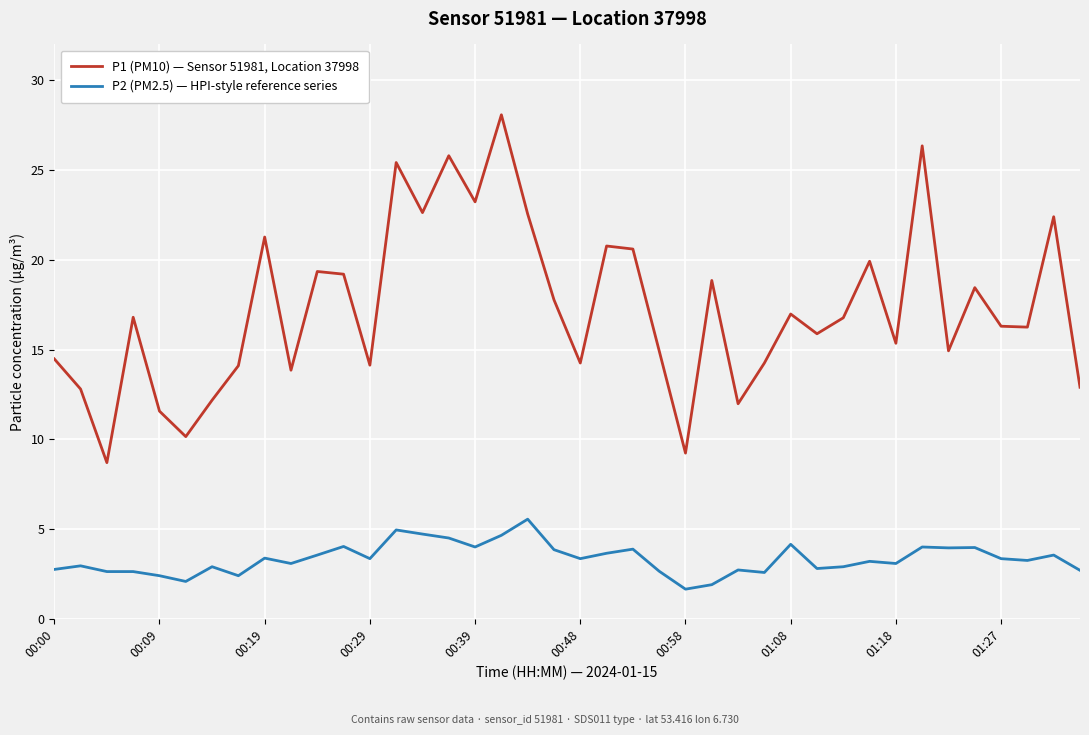

What is the difference between the maximum and minimum values in the P2 (PM2.5) — HPI-style reference series series?

3.9